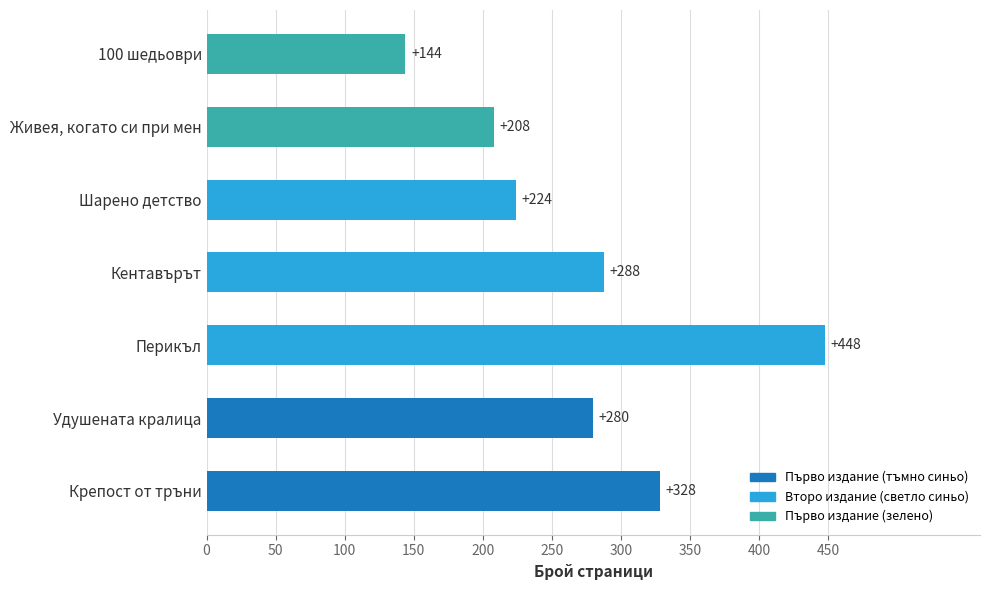

Between 100 шедьоври and Удушената кралица, which is larger?

Удушената кралица